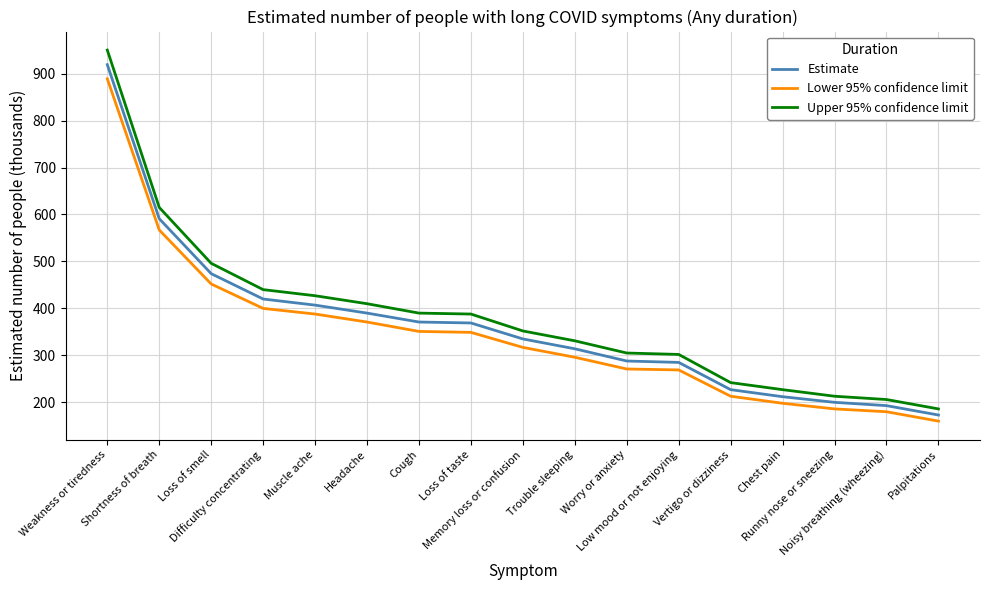

What is the minimum value shown in the chart?

160